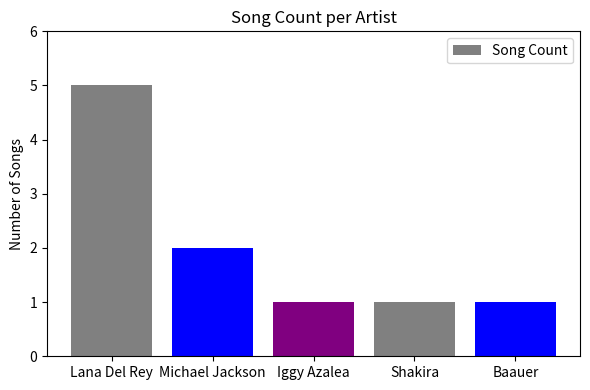

What position from the left is Baauer?

5